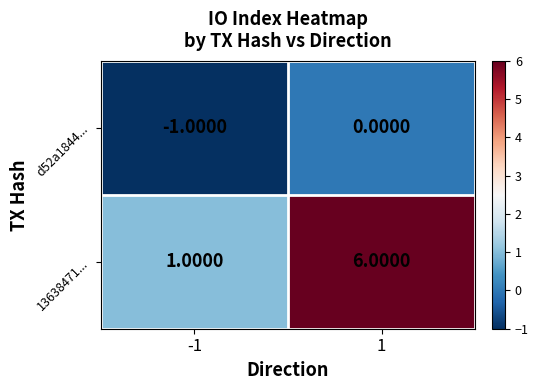

List the labels in order of d52a1844... value, smallest first.

-1, 1